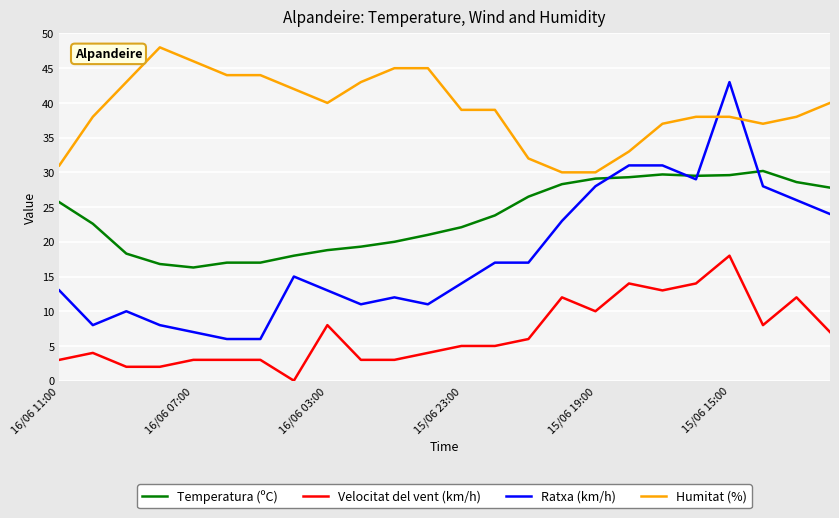

True or false: Velocitat del vent (km/h) and Humitat (%) cross at least once.

False